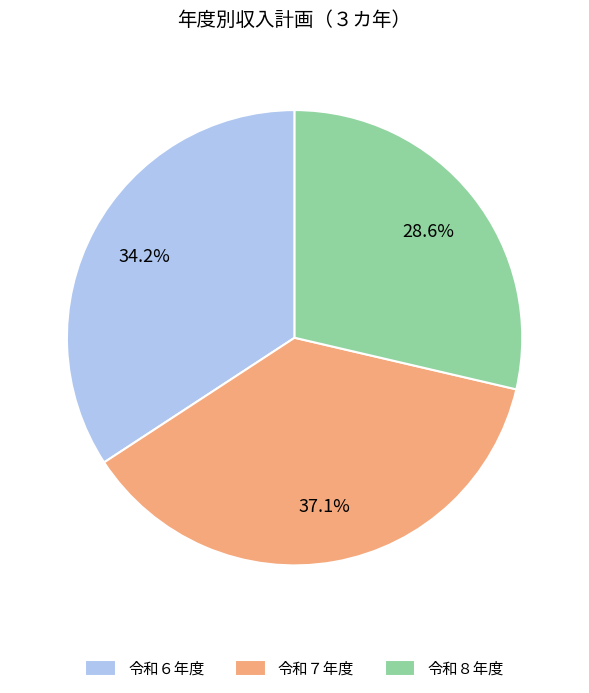

Between 令和８年度 and 令和６年度, which is larger?

令和６年度